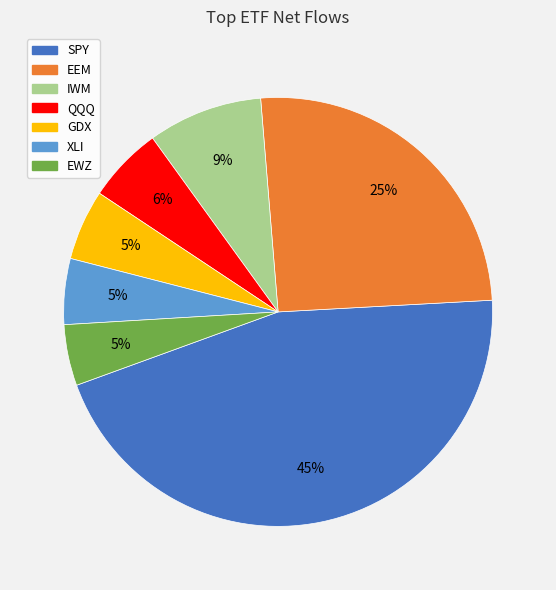

True or false: IWM accounts for 9% of the total.

True